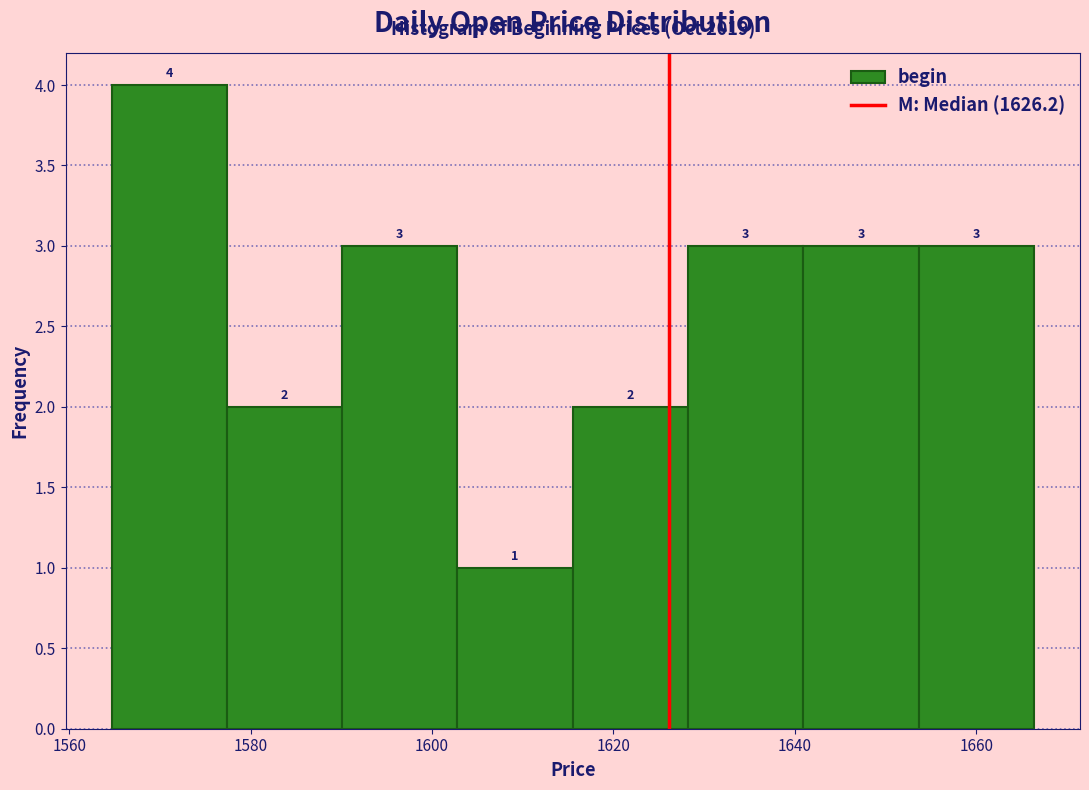

Reading left to right, list every bar in this chart as the range it spans on the x-axis followed by its height. The bar edges are not printed on the chart, so give them approximately, as read against the axis.

1564 to 1578: 4
1578 to 1590: 2
1590 to 1602: 3
1602 to 1616: 1
1616 to 1628: 2
1628 to 1640: 3
1640 to 1654: 3
1654 to 1666: 3